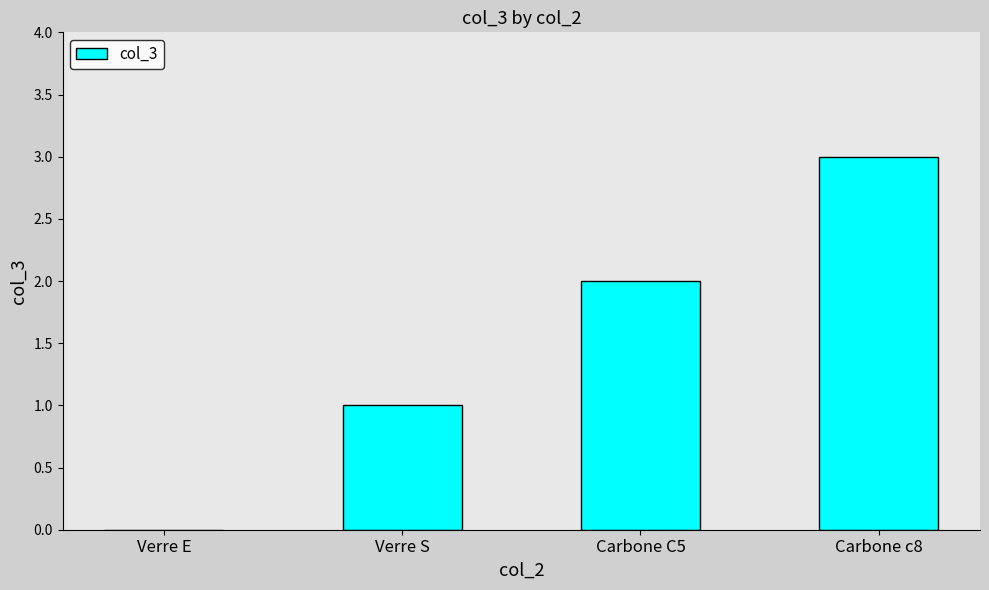

Is it true that the value at Carbone c8 is 1?

False